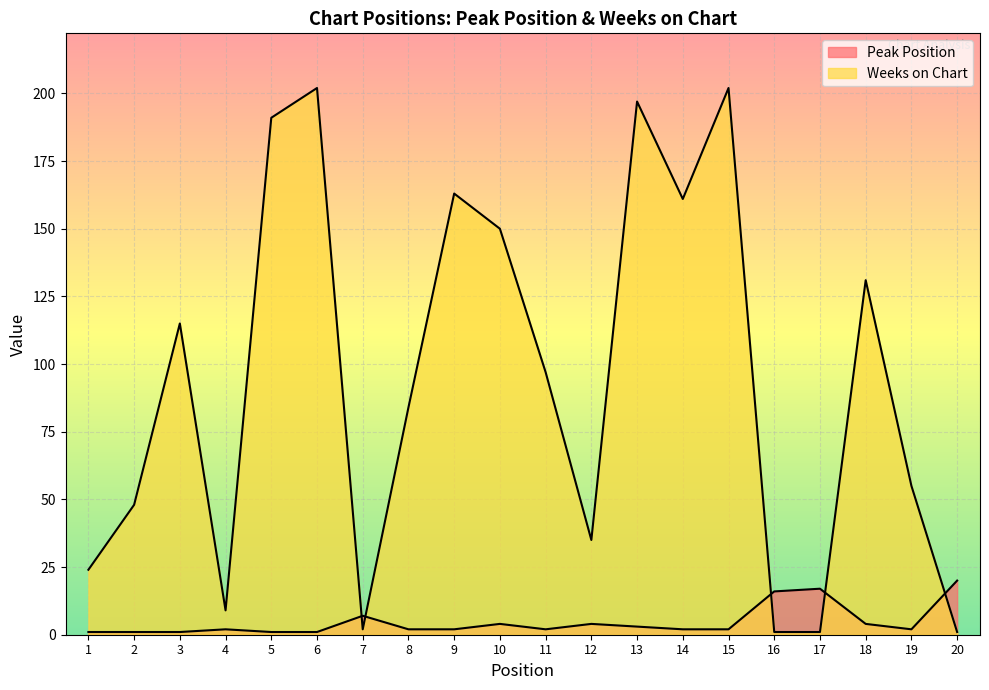

How many lines are shown in the chart?

2